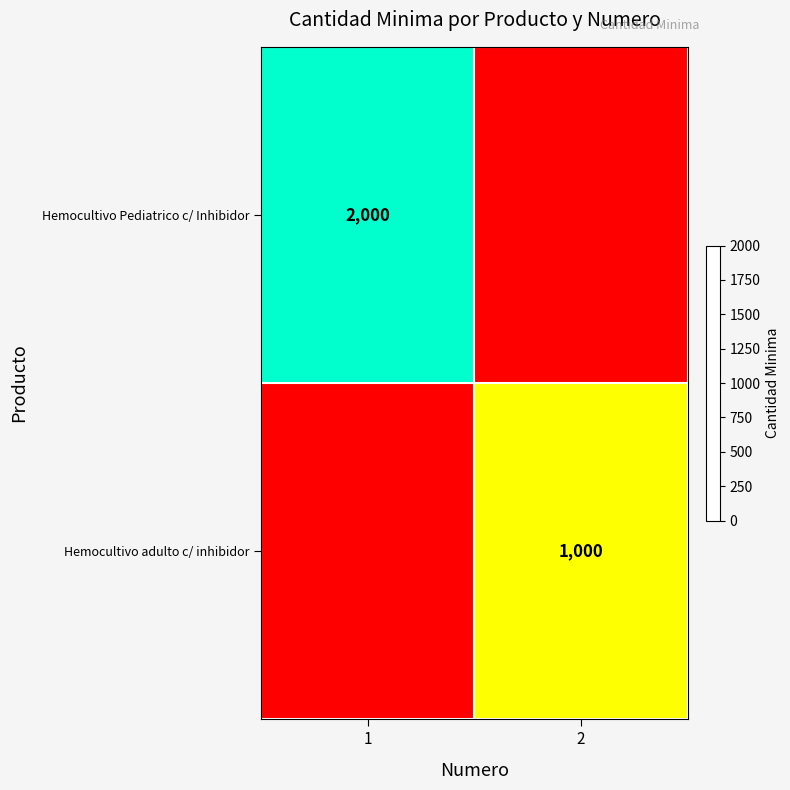

Which label corresponds to the largest value in the chart?

1